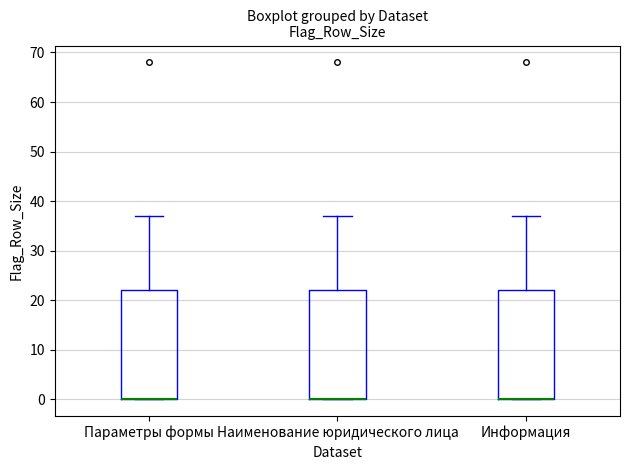

Reading left to right, transcribe this box plot: for each box, give where its median line is, the range the box spans, and where its two whiskers end, as read against the y-axis. The values are not printed on the chart, so give them approximately, as read against the axis.

Параметры формы: median 0 (drawn on the box's lower edge), box 0 to 22, whiskers 0 to 37
Наименование юридического лица: median 0 (drawn on the box's lower edge), box 0 to 22, whiskers 0 to 37
Информация: median 0 (drawn on the box's lower edge), box 0 to 22, whiskers 0 to 37